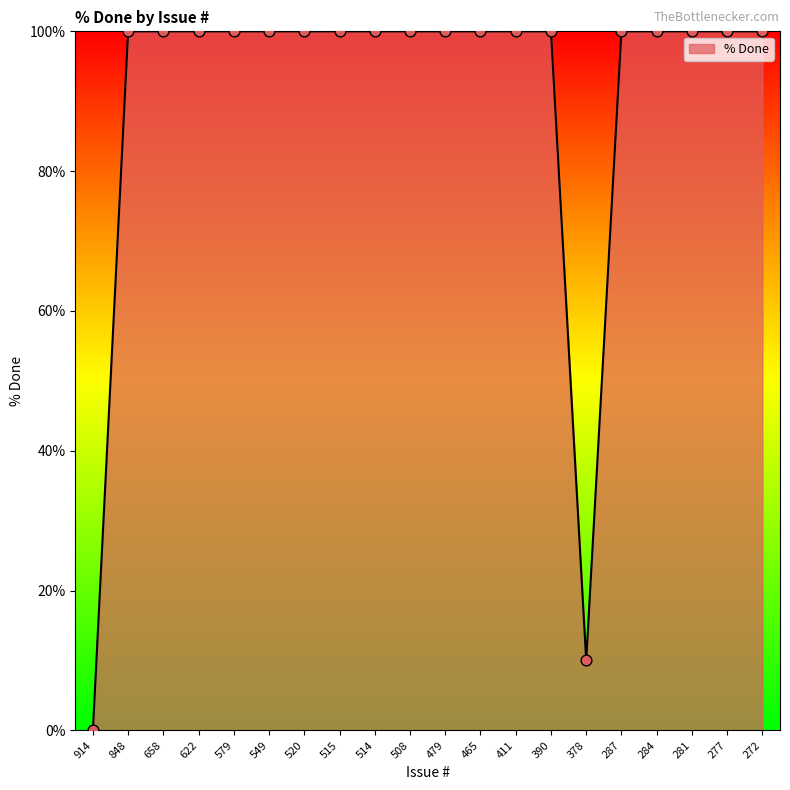

What is the change in value from 848 to 378?

-90